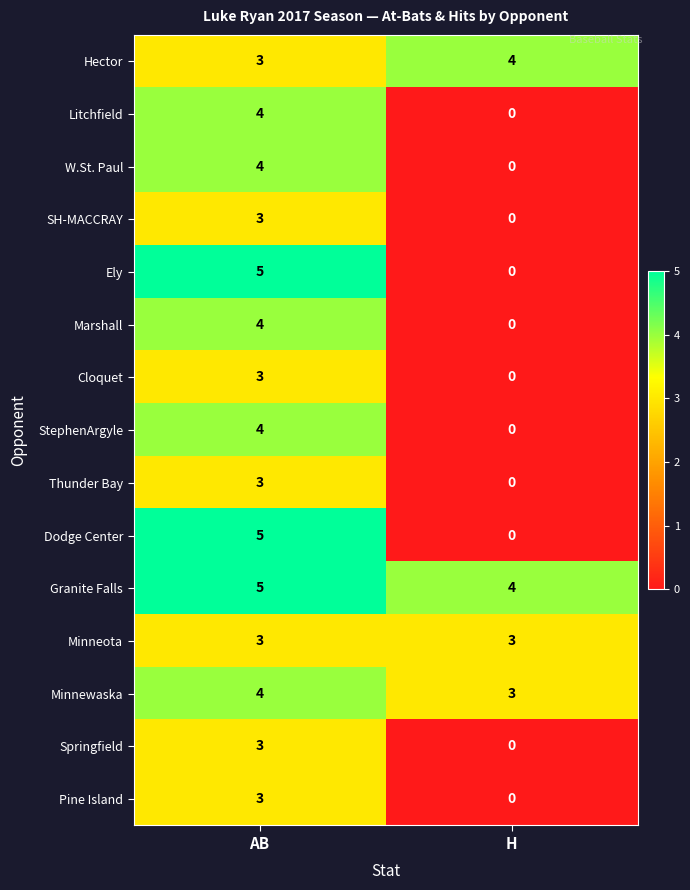

The value of StephenArgyle at H is 0. True or false?

True